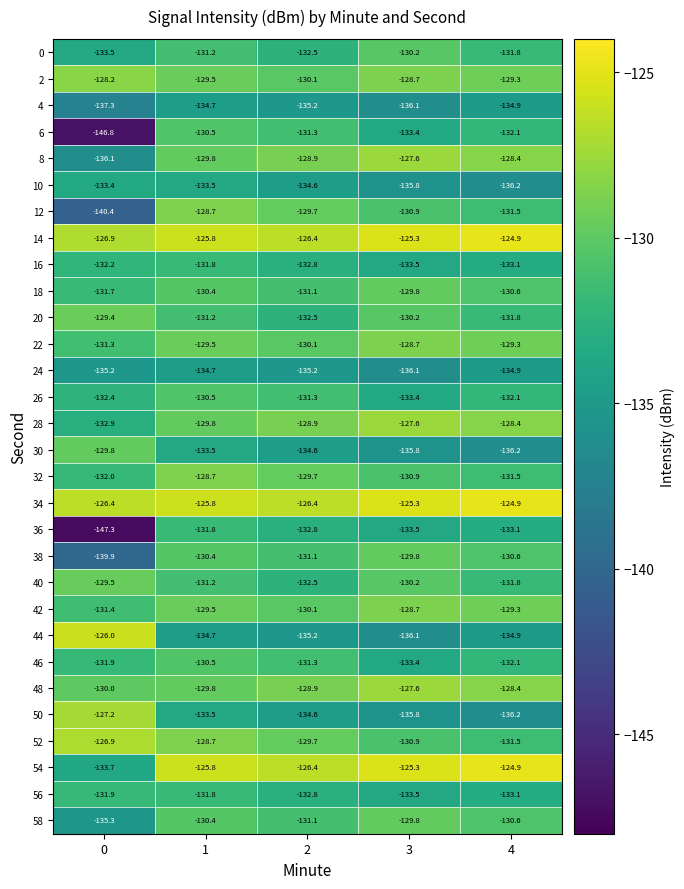

What is the difference between the 20 values at 3 and 4?

1.6